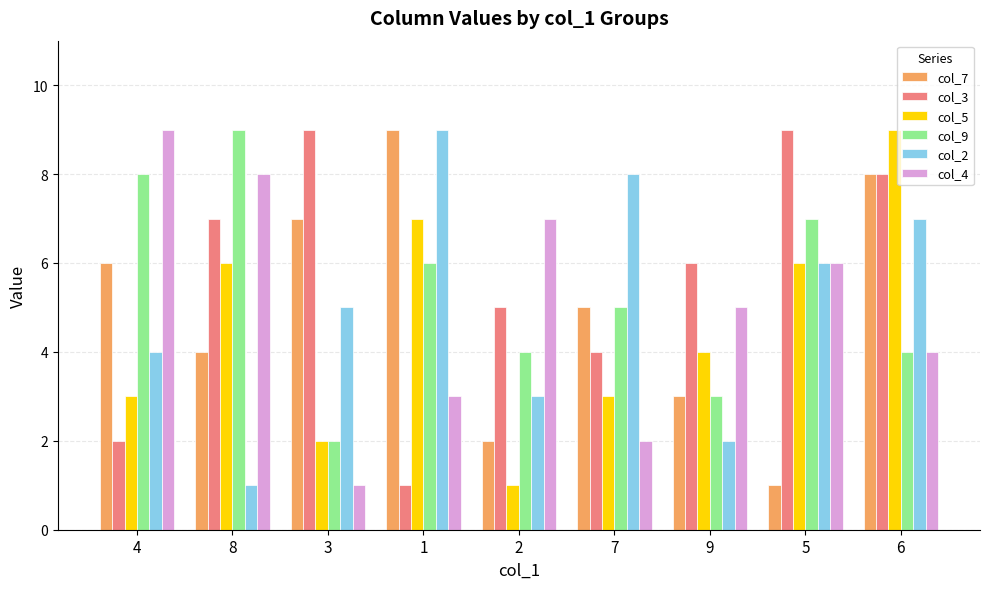

How many bars are there in each group?

6